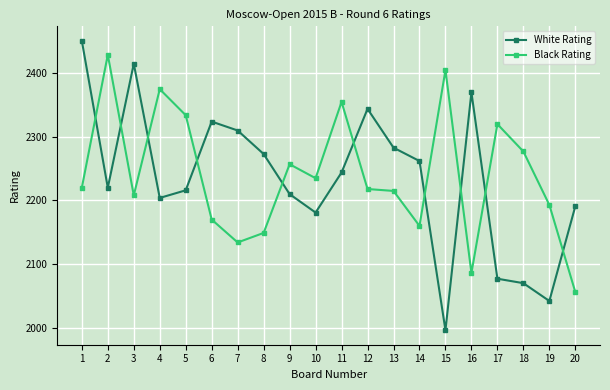

At how many categories does at least one series exceed 2226?

18